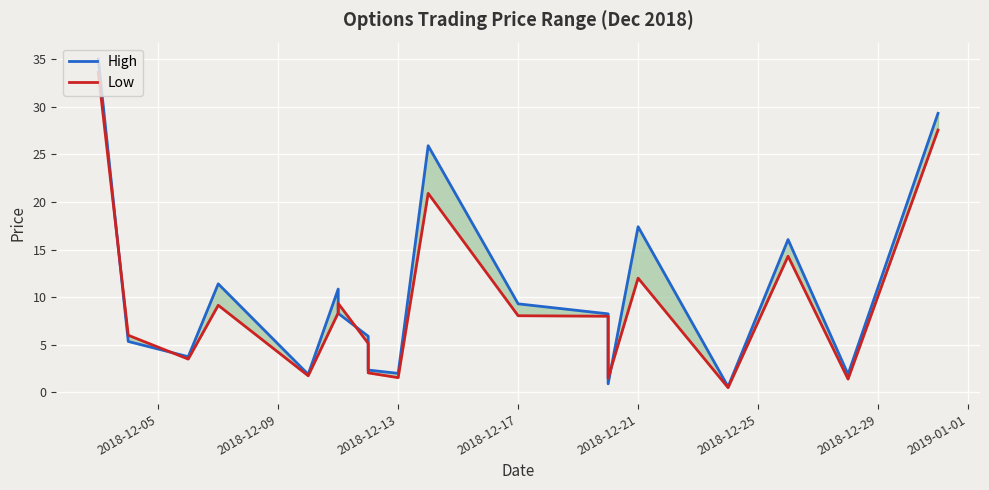

In High, how many points are lower than both neighbors (excluding endpoints)?

6